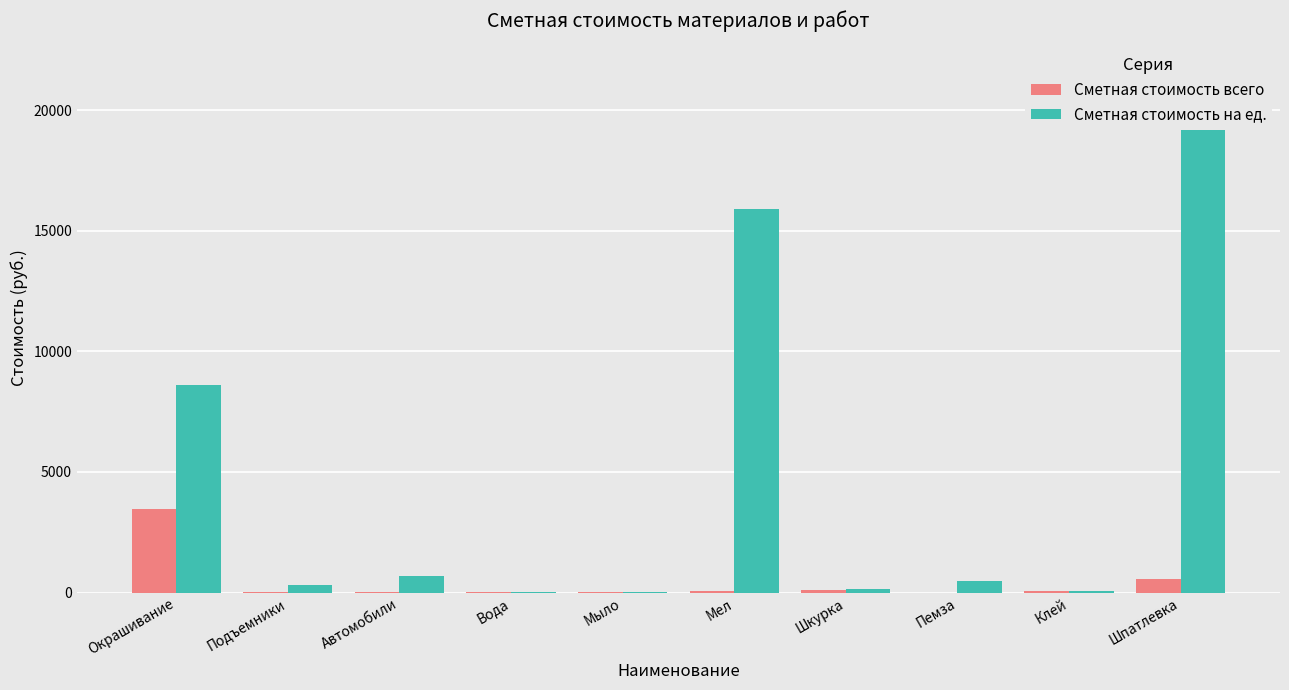

What is the difference between the second highest and second lowest values in the Сметная стоимость всего series?

553.6